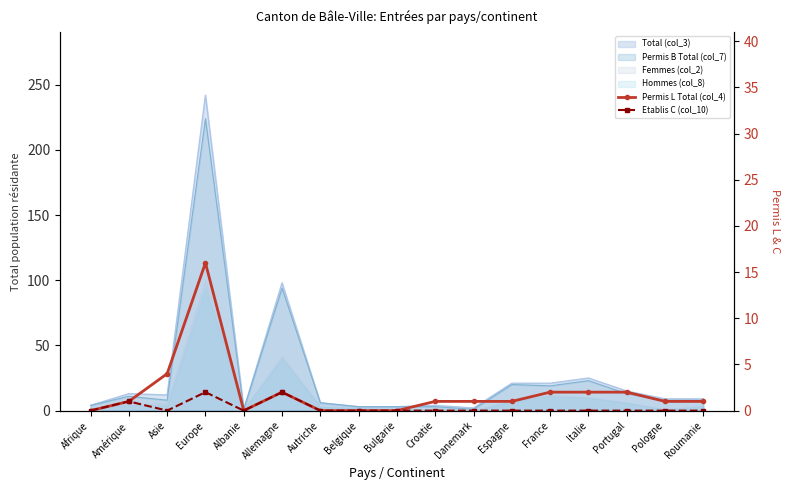

What is the label of the 15th point from the left?

Portugal